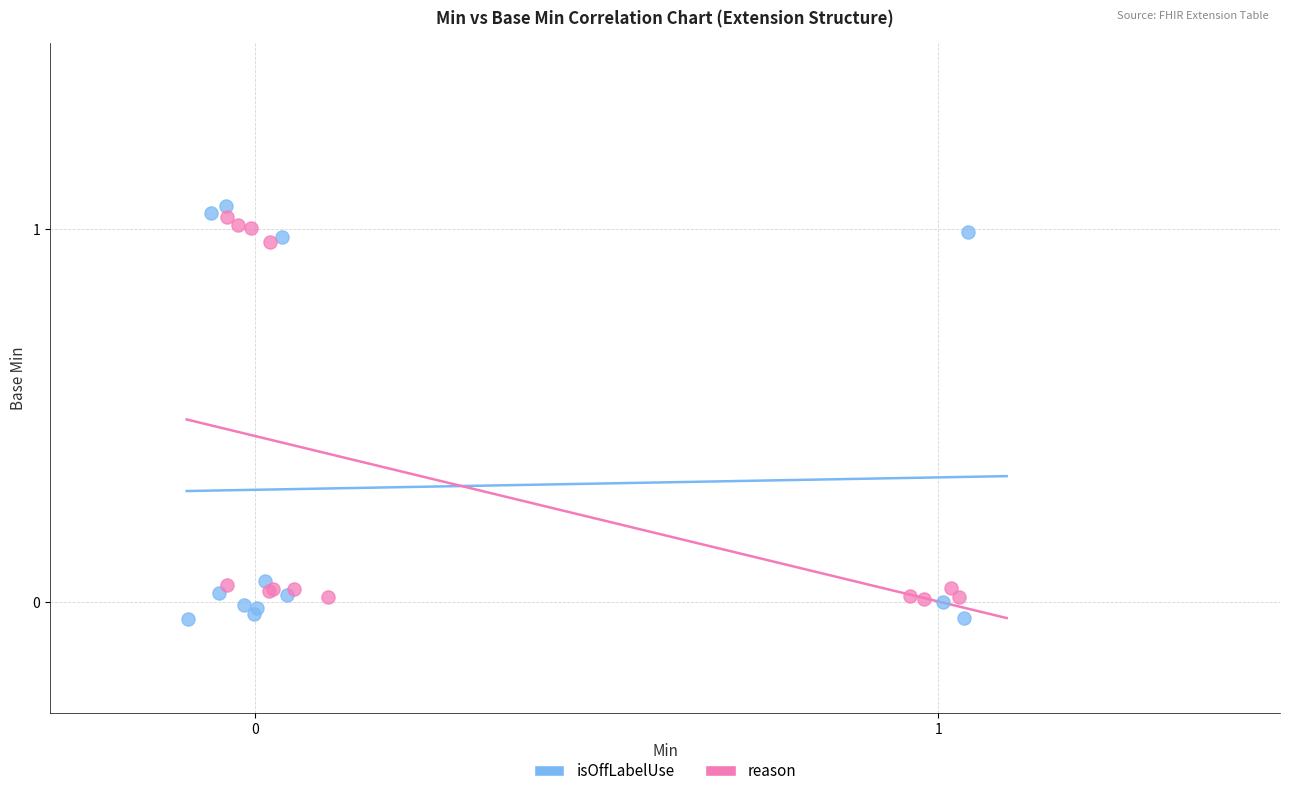

Which series has the largest Y range (max minus min)?

isOffLabelUse